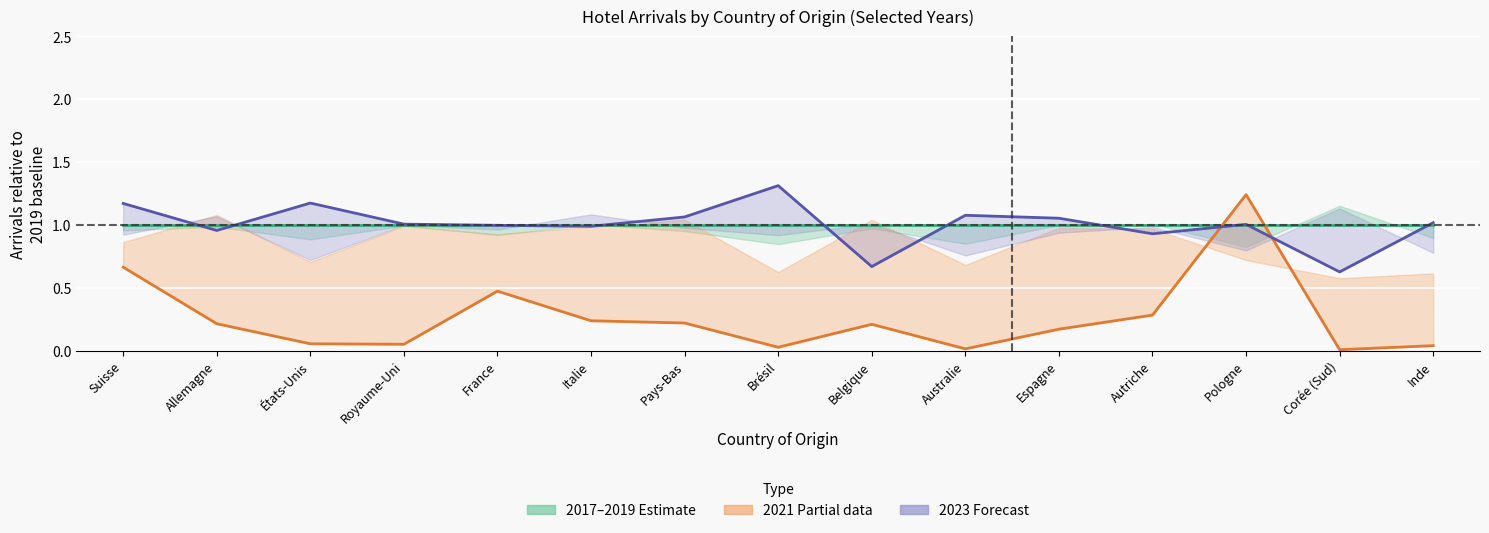

Which series has the largest total across all categories?

2023 Forecast